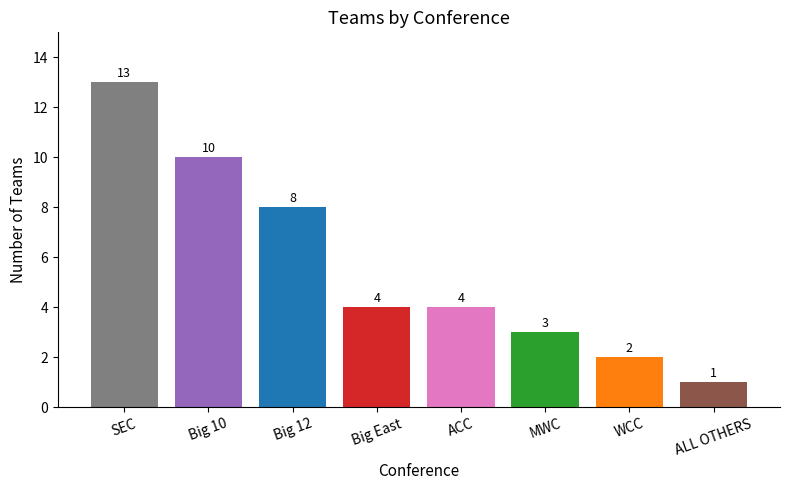

What is the sum of the values at Big 12 and Big East?

12